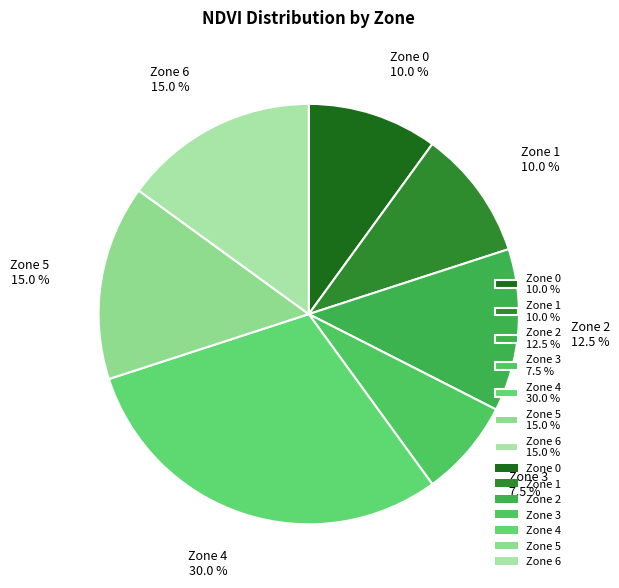

How many segments does this pie chart have?

7